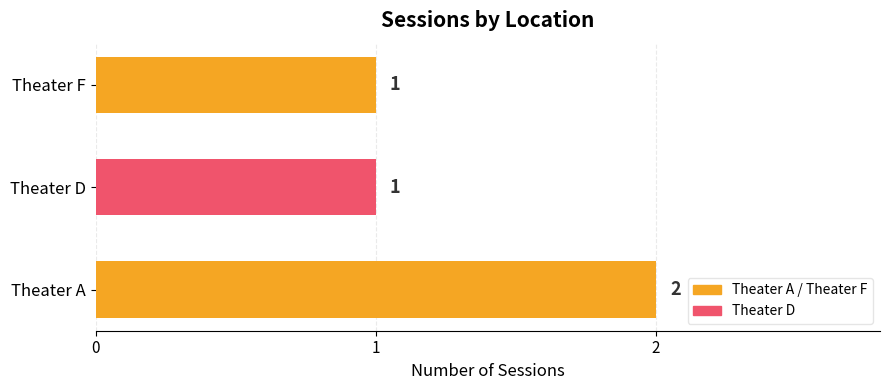

Reading bottom to top, extract all data points from this chart.

2	1	1